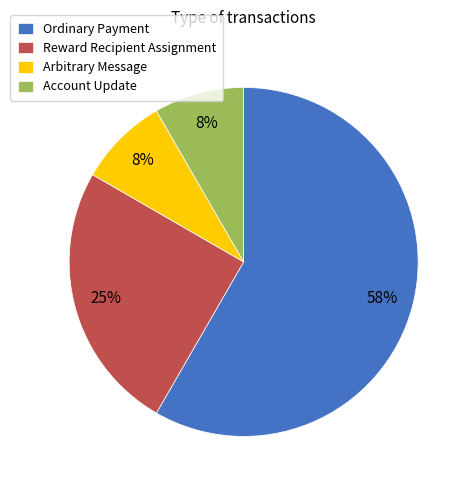

Which slice is the largest?

Ordinary Payment